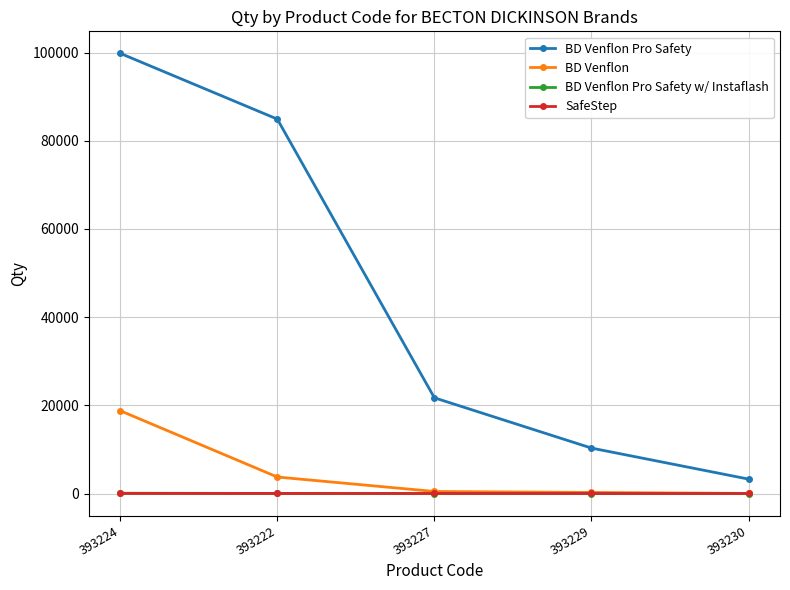

Count the number of data series in this chart.

4